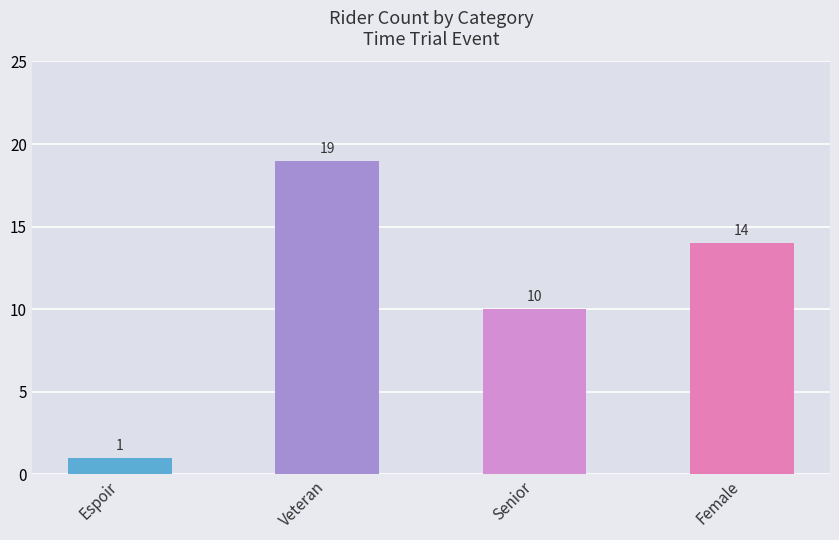

At which label does the data first exceed 14?

Veteran